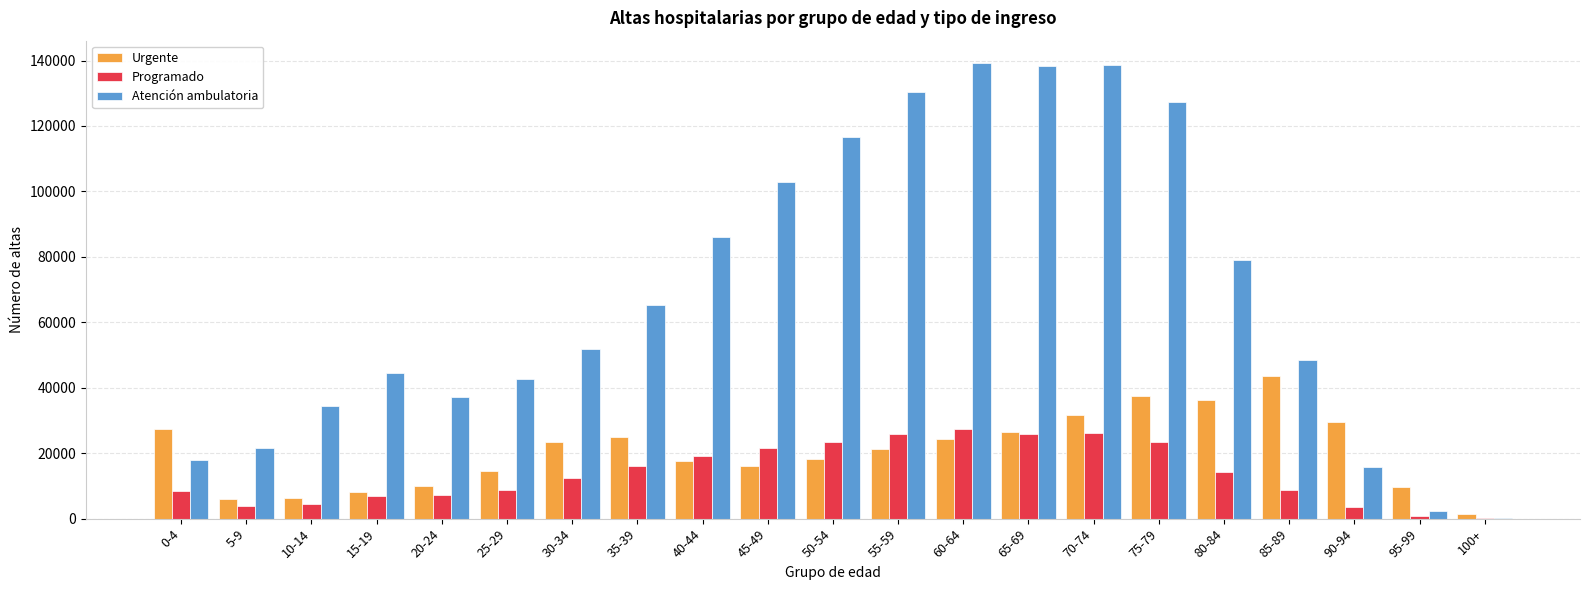

Are the bars grouped side by side (vs. stacked)?

Yes